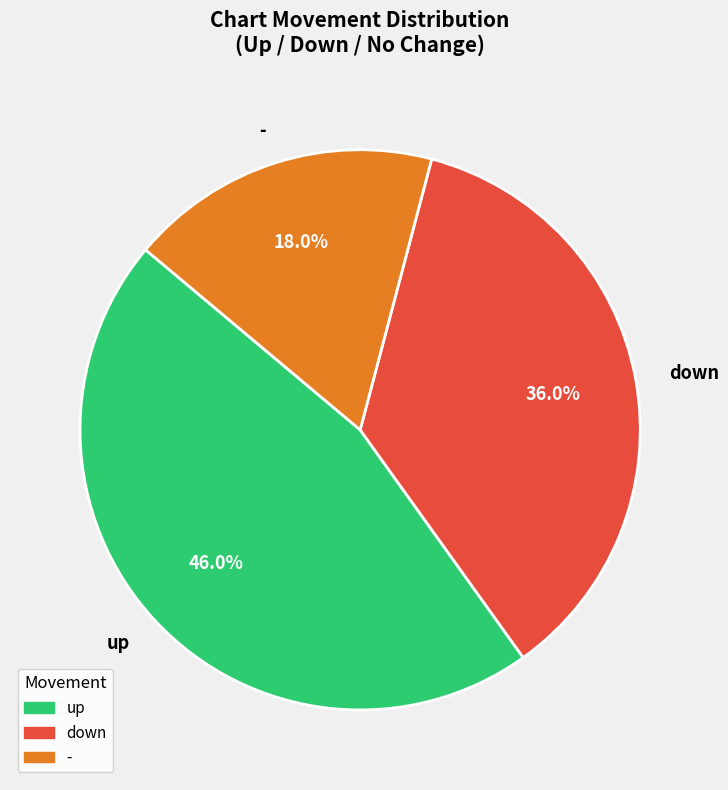

True or false: down accounts for 36% of the total.

True